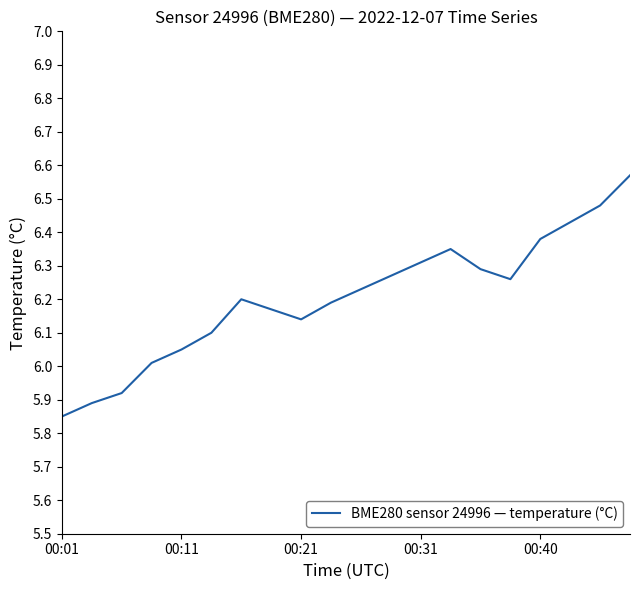

What is the difference between the maximum and minimum values?

0.7